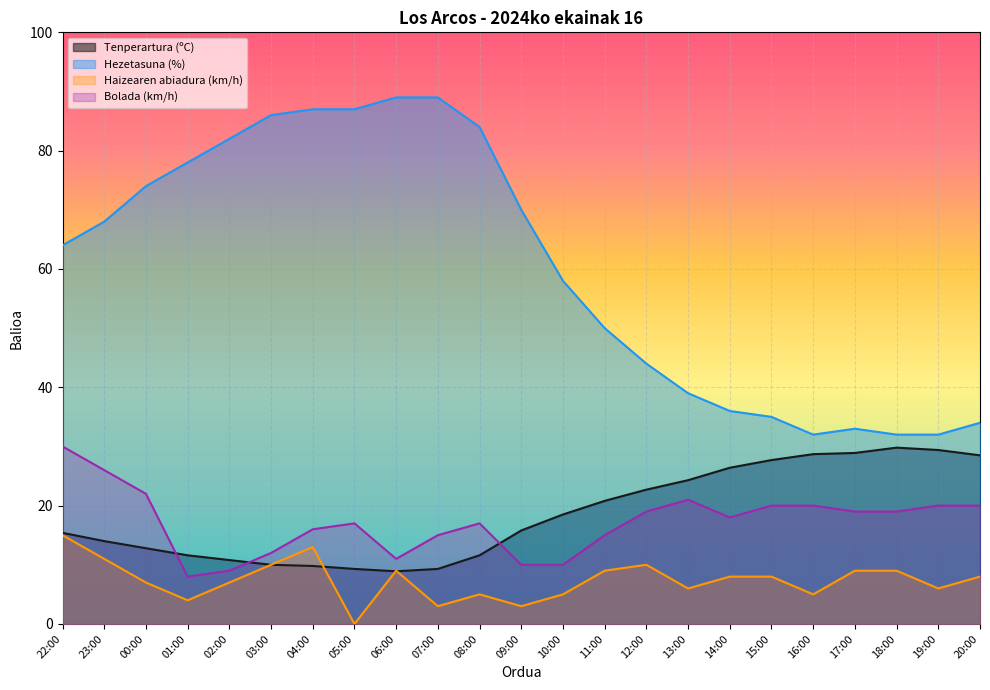

Which category has the lowest value in the Hezetasuna (%) series?

16:00